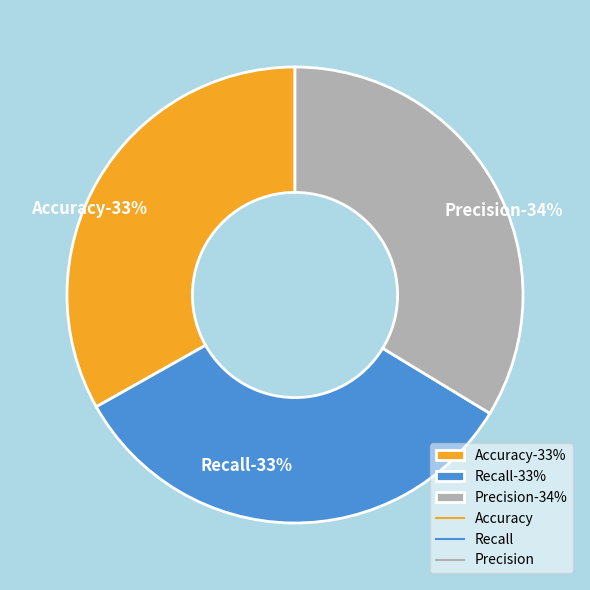

Is Precision the majority of the pie?

No